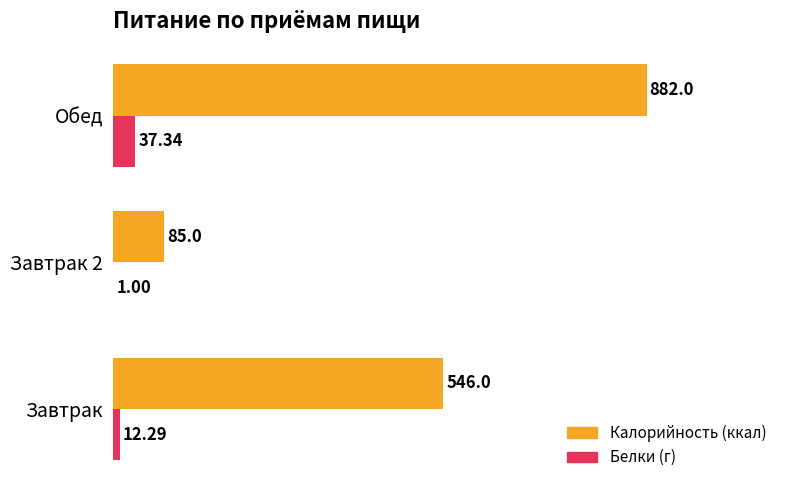

Which category has the highest value across all series?

Обед